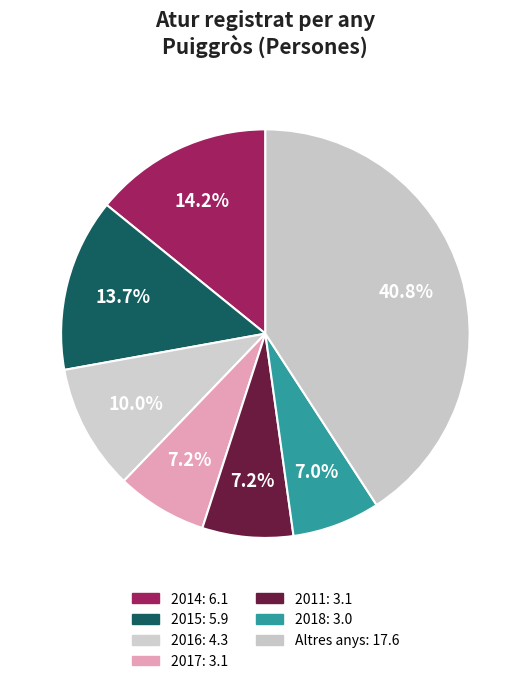

How many slices are in this pie chart?

7